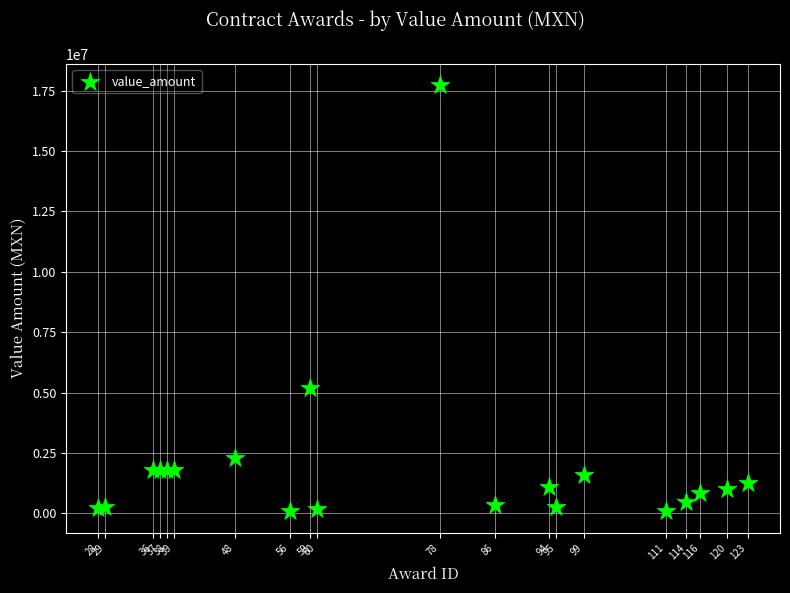

What Y value in the scatter plot is closest to 8906944?

5195000.0